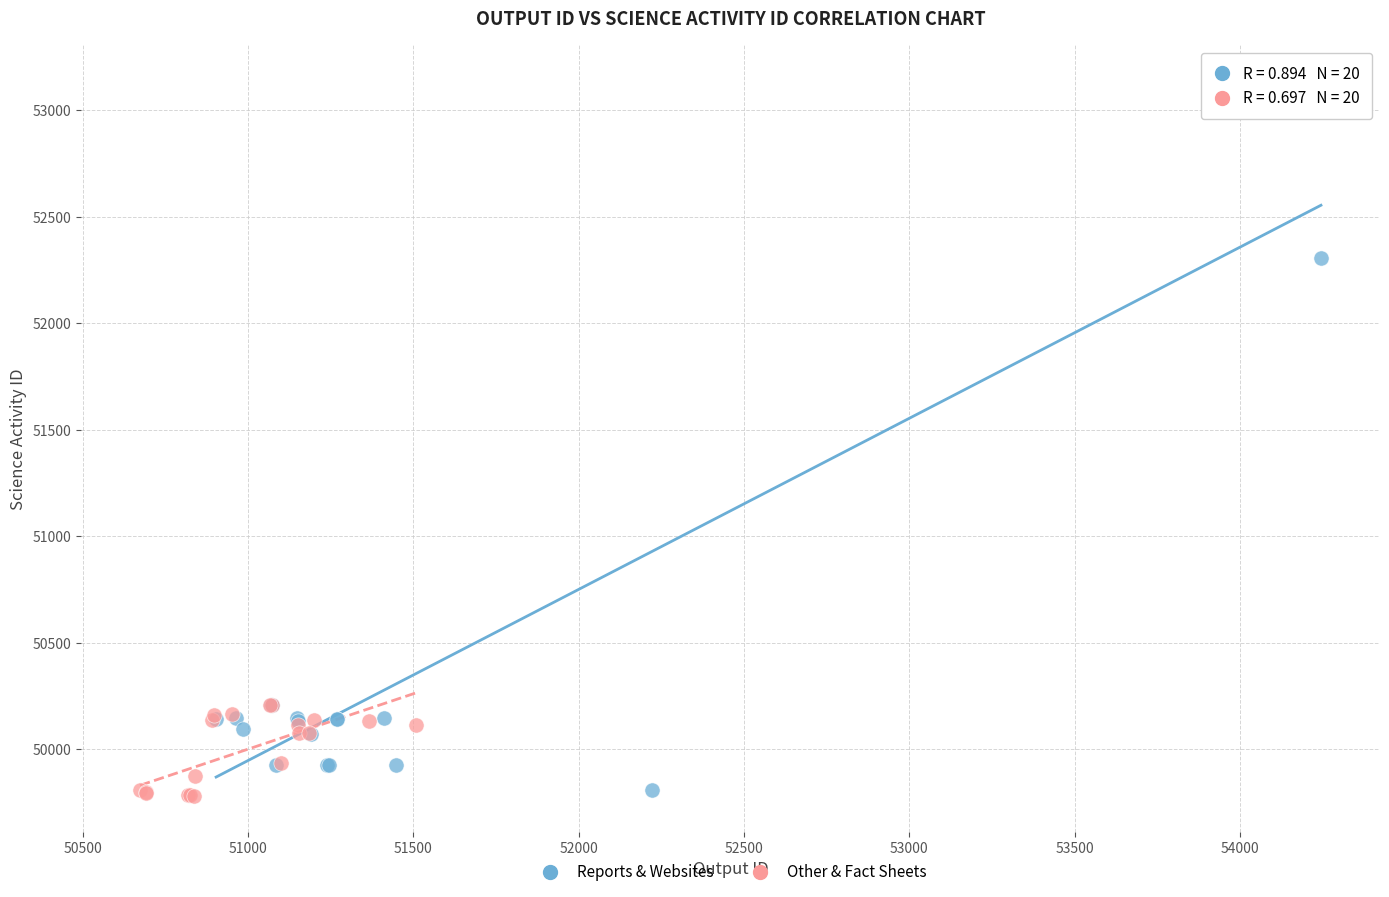

Which series has the widest spread of Y values?

Reports & Websites